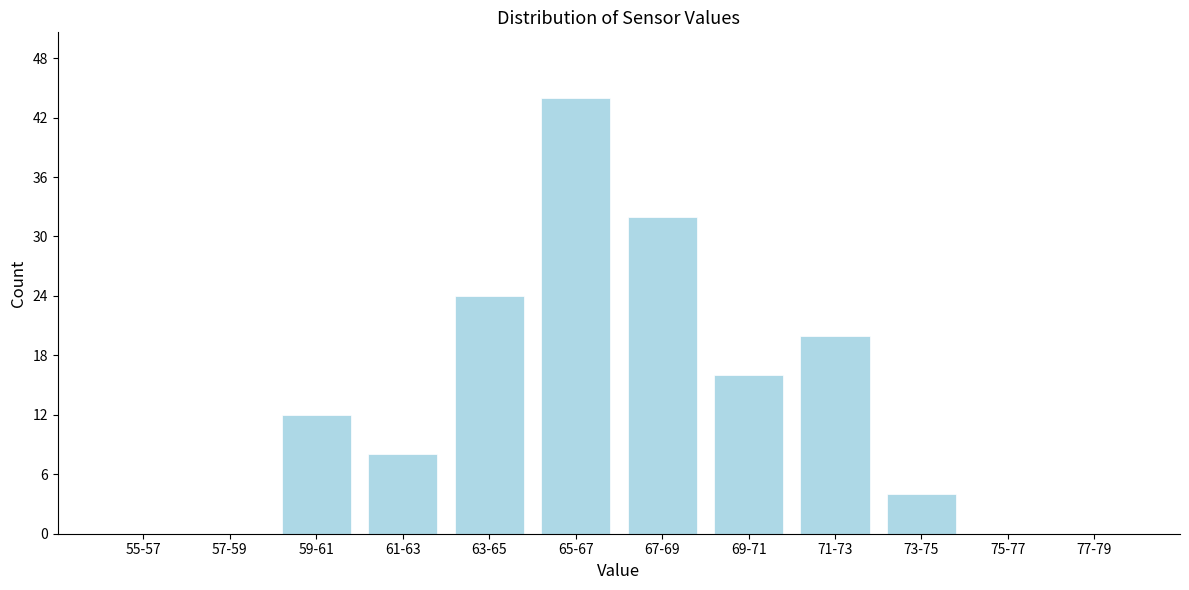

Reading right to left, list all the values displayed in this chart.

77-79=0	75-77=0	73-75=4	71-73=20	69-71=16	67-69=32	65-67=44	63-65=24	61-63=8	59-61=12	57-59=0	55-57=0